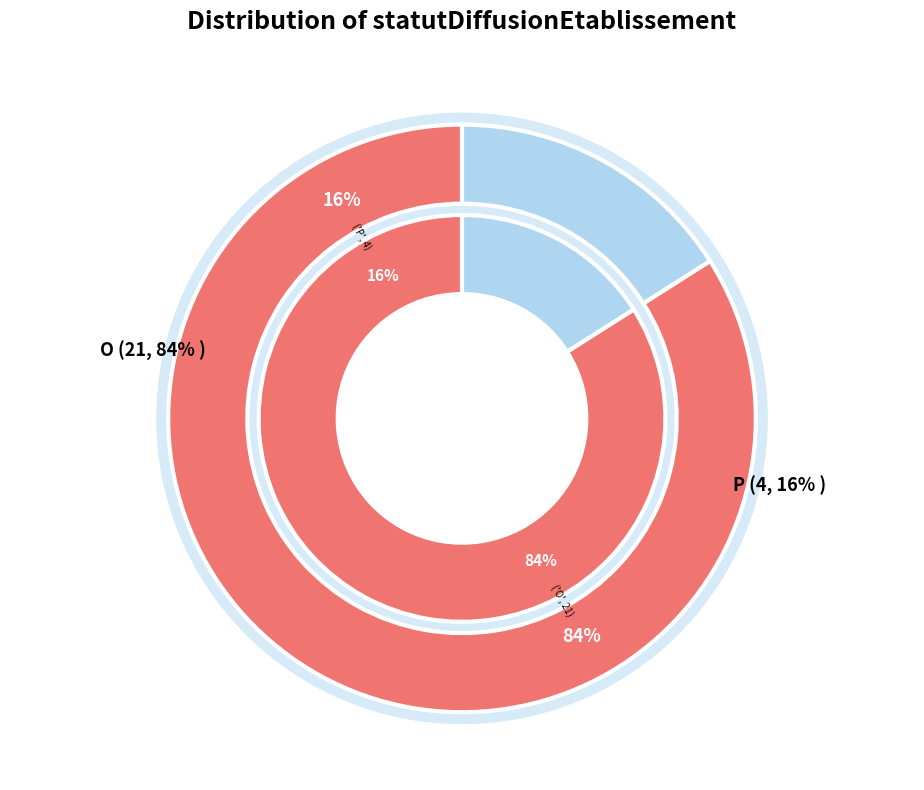

True or false: P accounts for 16% of the total.

True